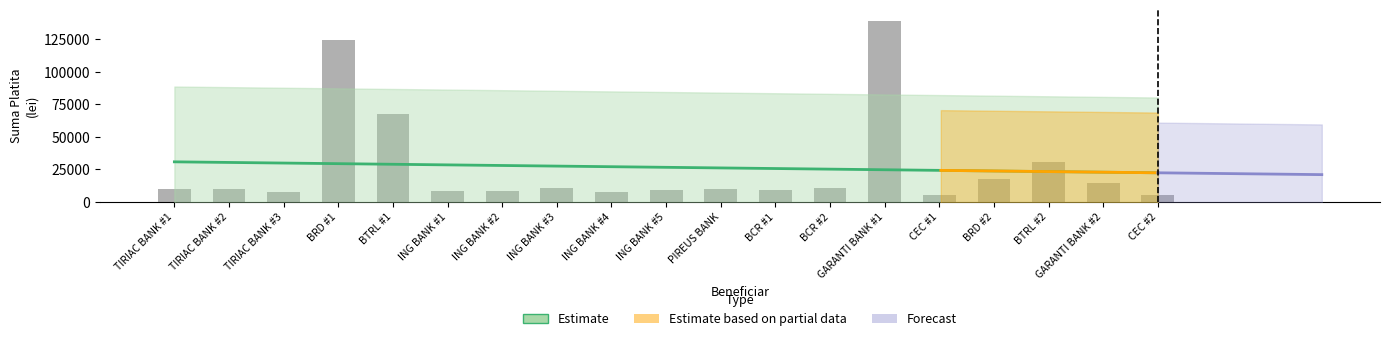

What is the smallest value displayed?

4945